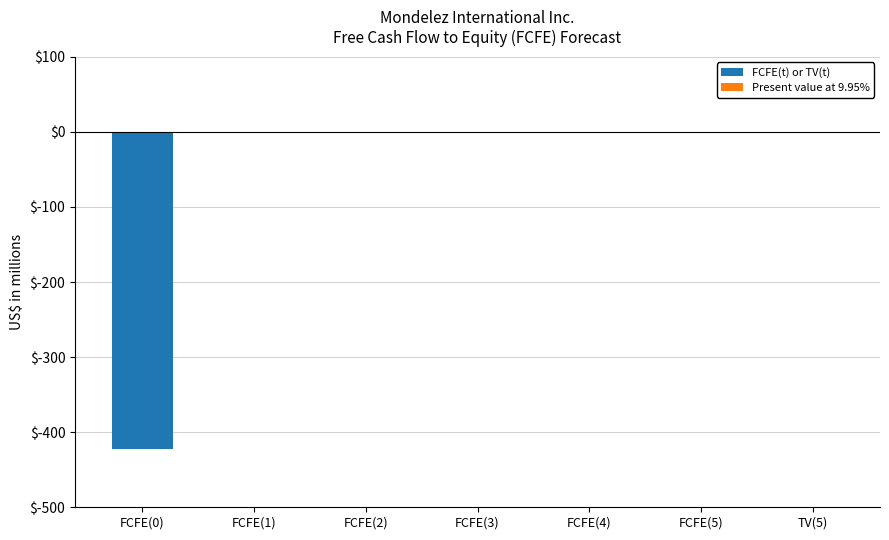

The chart shows a value of 0 at FCFE(5). True or false?

True